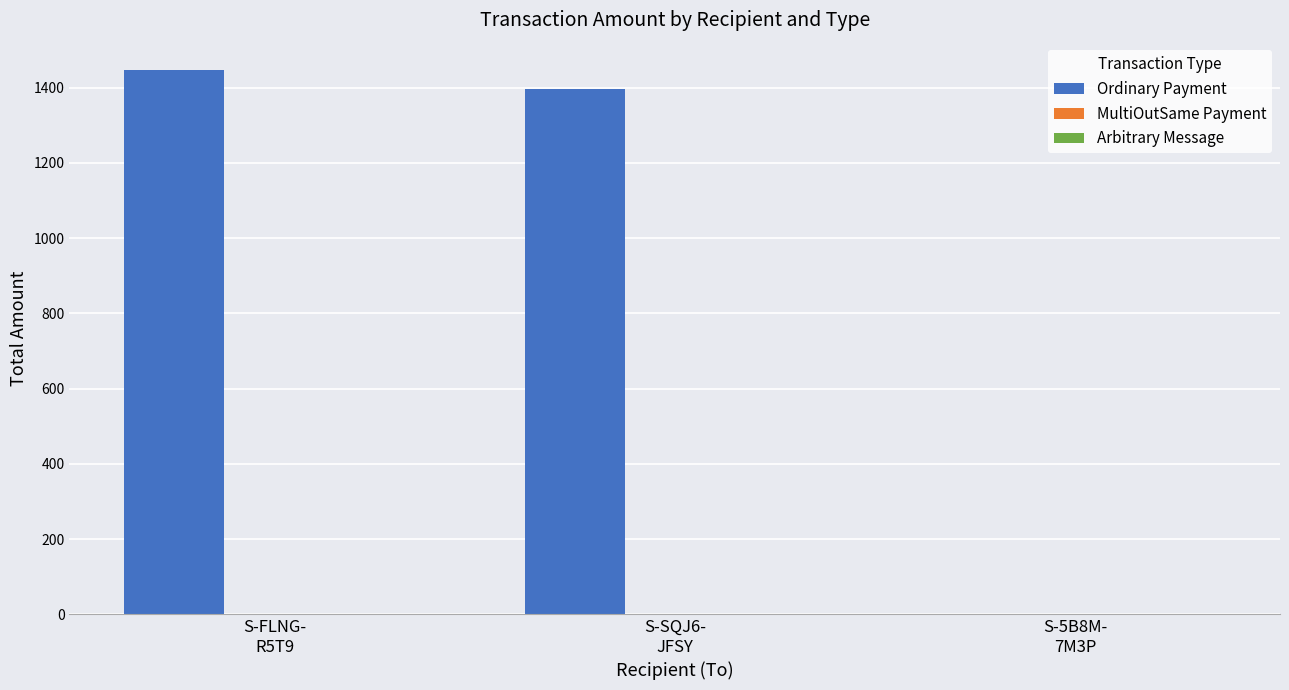

Which series has the largest total across all categories?

Ordinary Payment